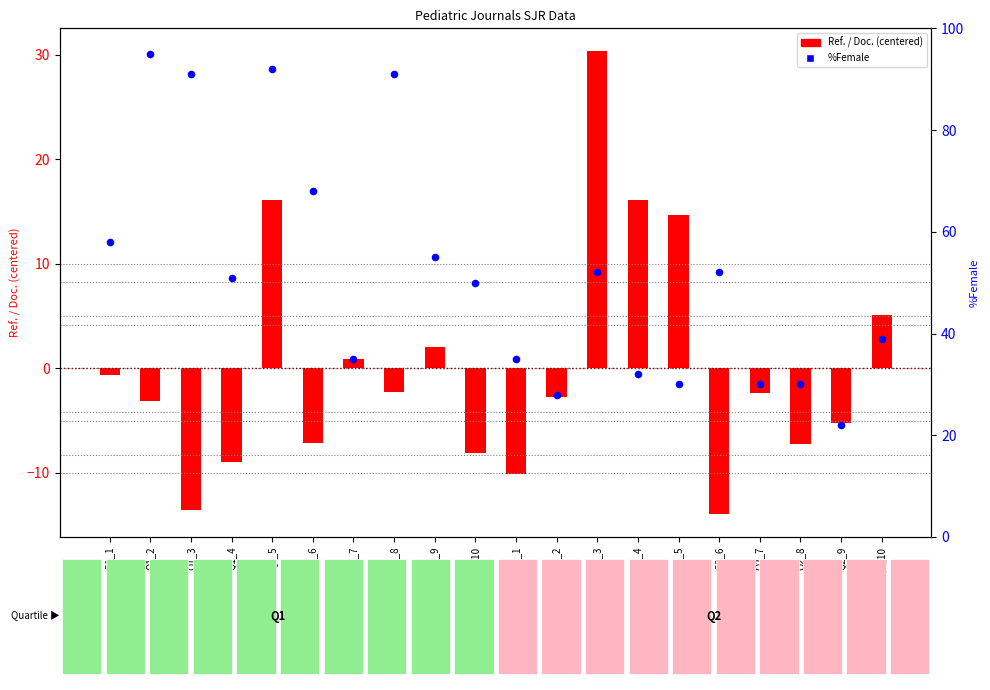

Which series reaches the minimum Y coordinate?

Ref. / Doc. (centered)